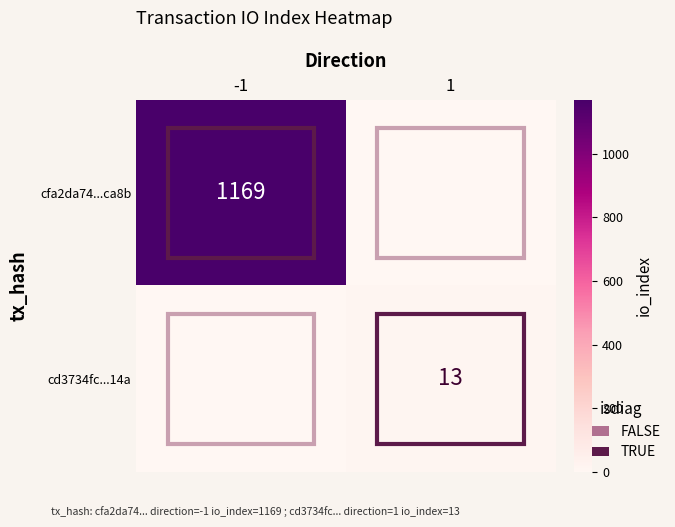

The cd3734fc...14a series shows 9 at 1. True or false?

False